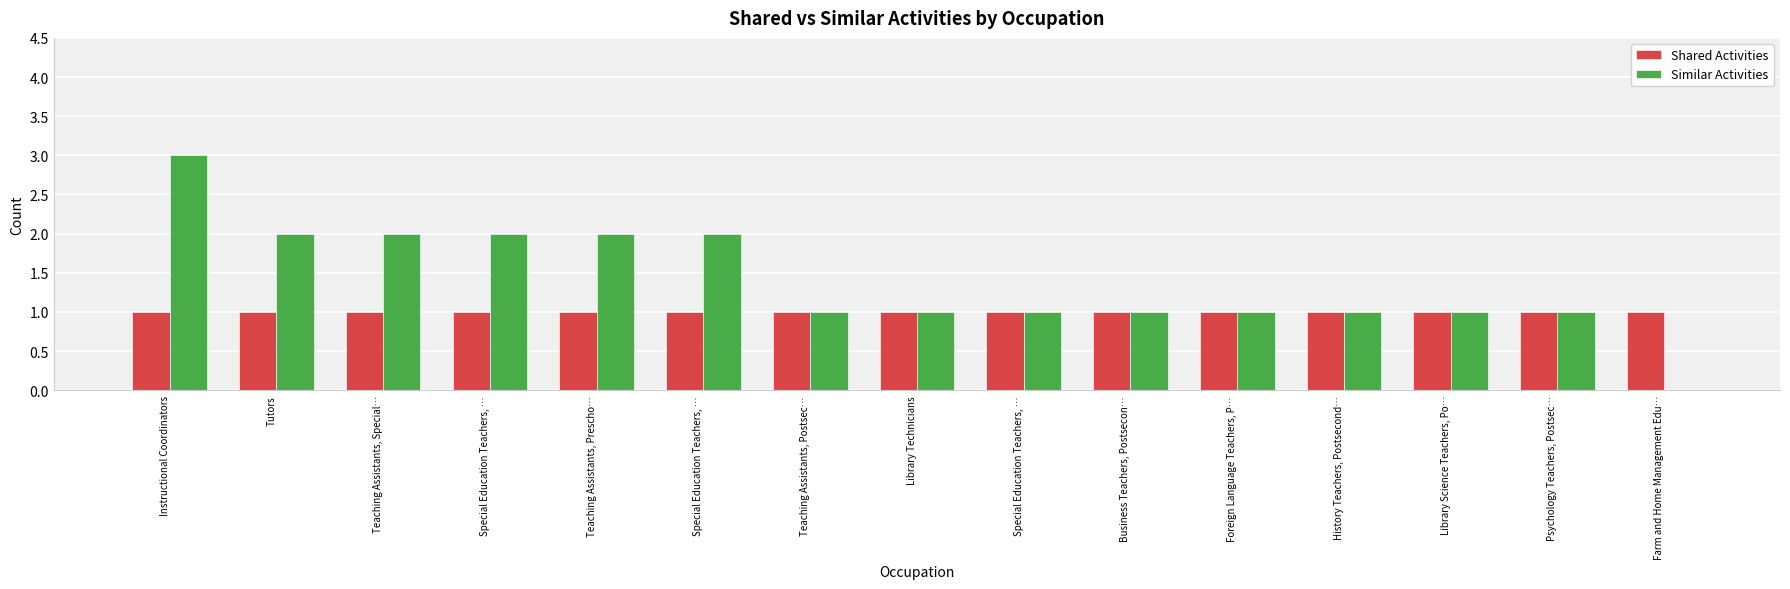

Is the value of Similar Activities at Farm and Home Management Edu… greater than the value of Shared Activities at Farm and Home Management Edu…?

No